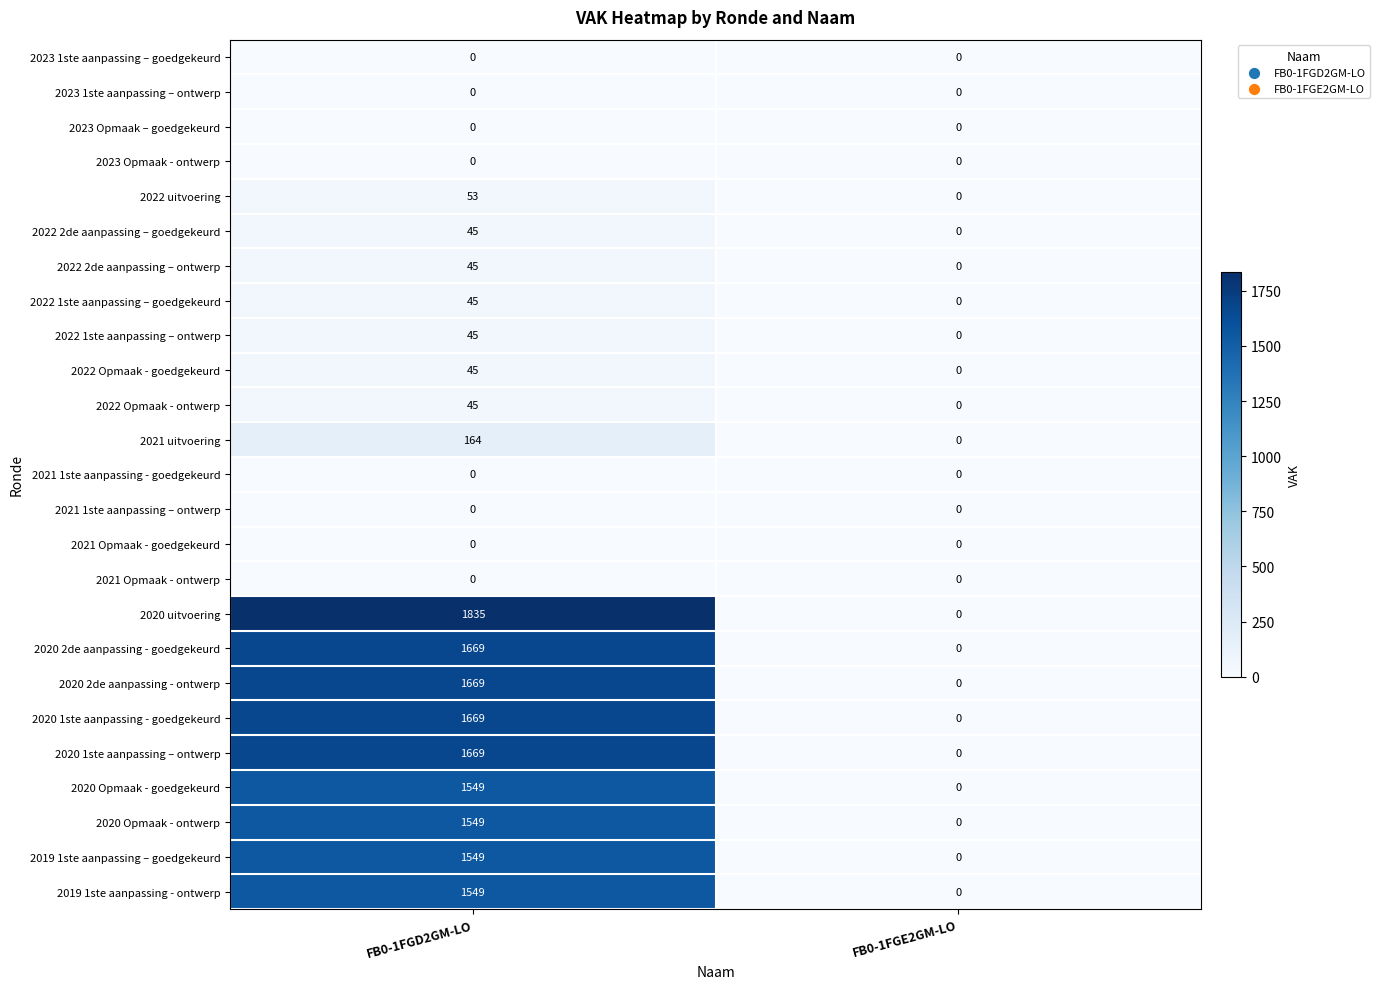

What is the difference between the 2022 1ste aanpassing – ontwerp values at FB0-1FGD2GM-LO and FB0-1FGE2GM-LO?

45